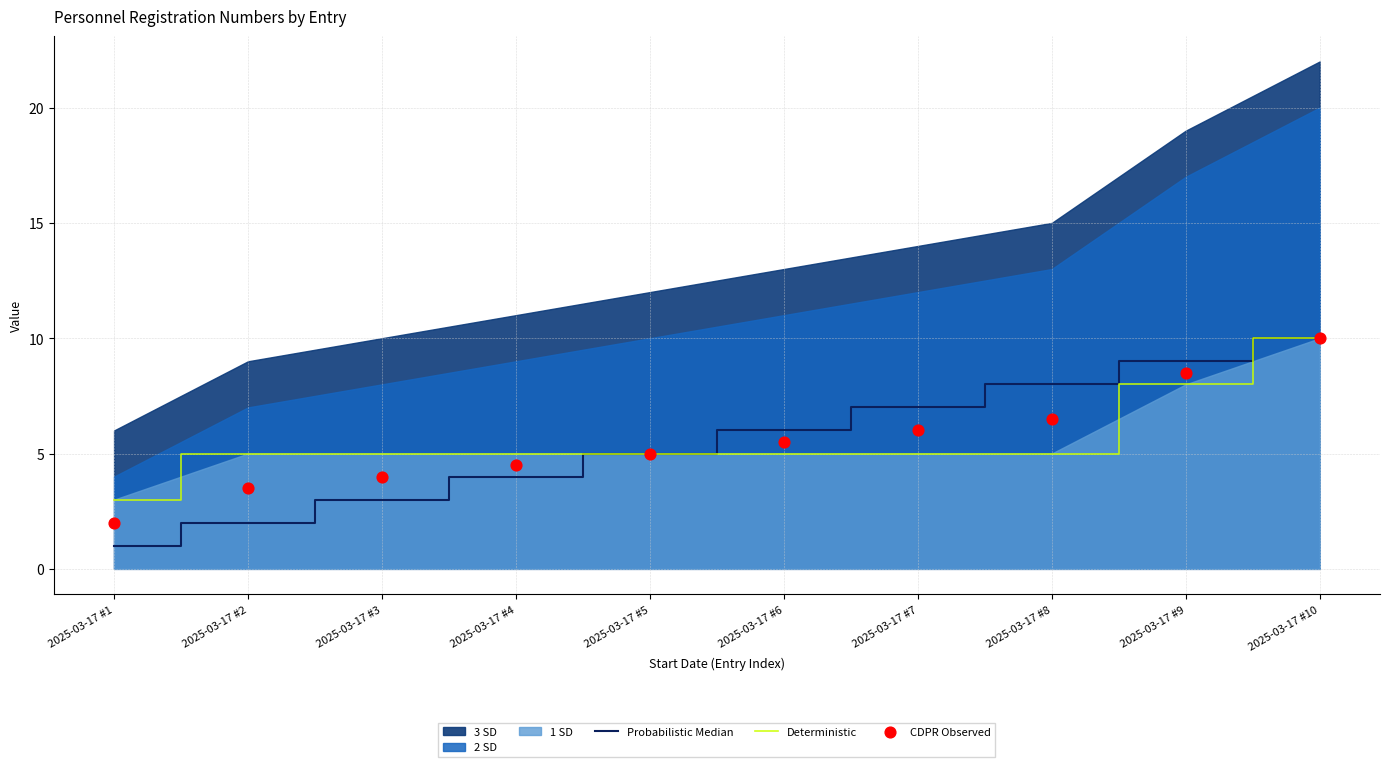

Is the value of CDPR Observed at 2025-03-17 #4 greater than the value of Deterministic at 2025-03-17 #9?

No